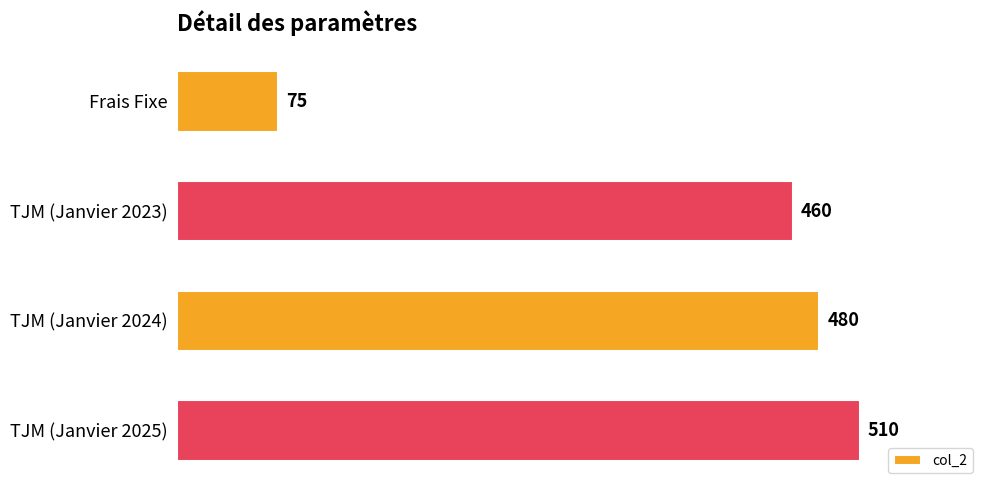

How many data points are less than 480?

2